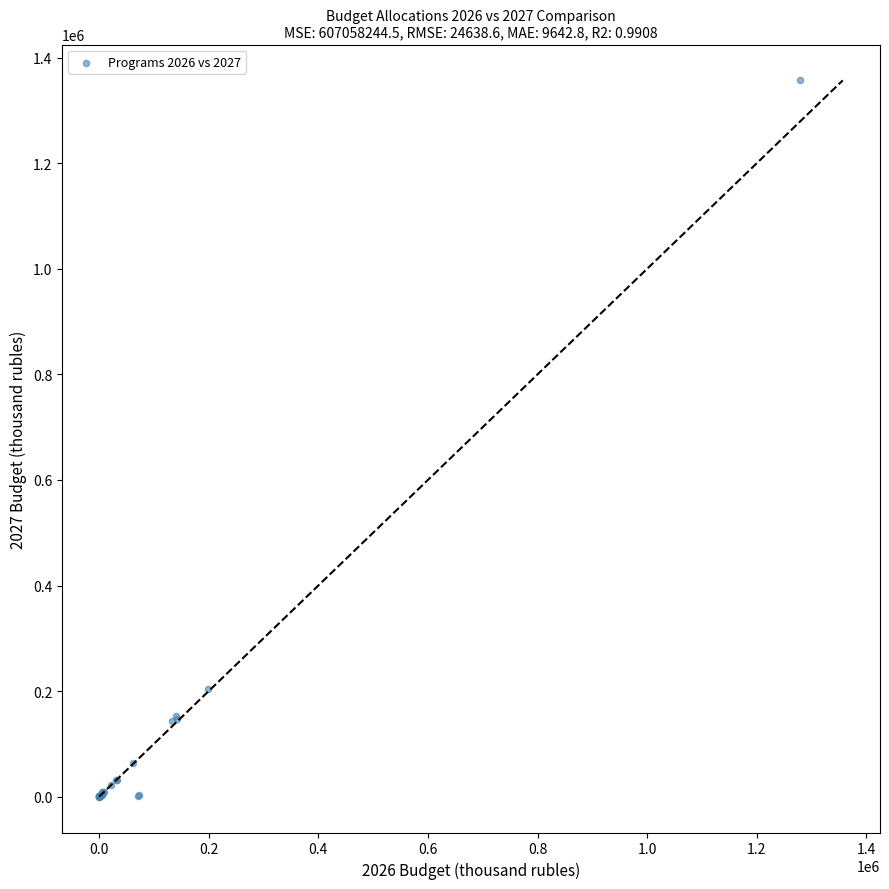

What Y value in the scatter plot is closest to 678457?

203647.3